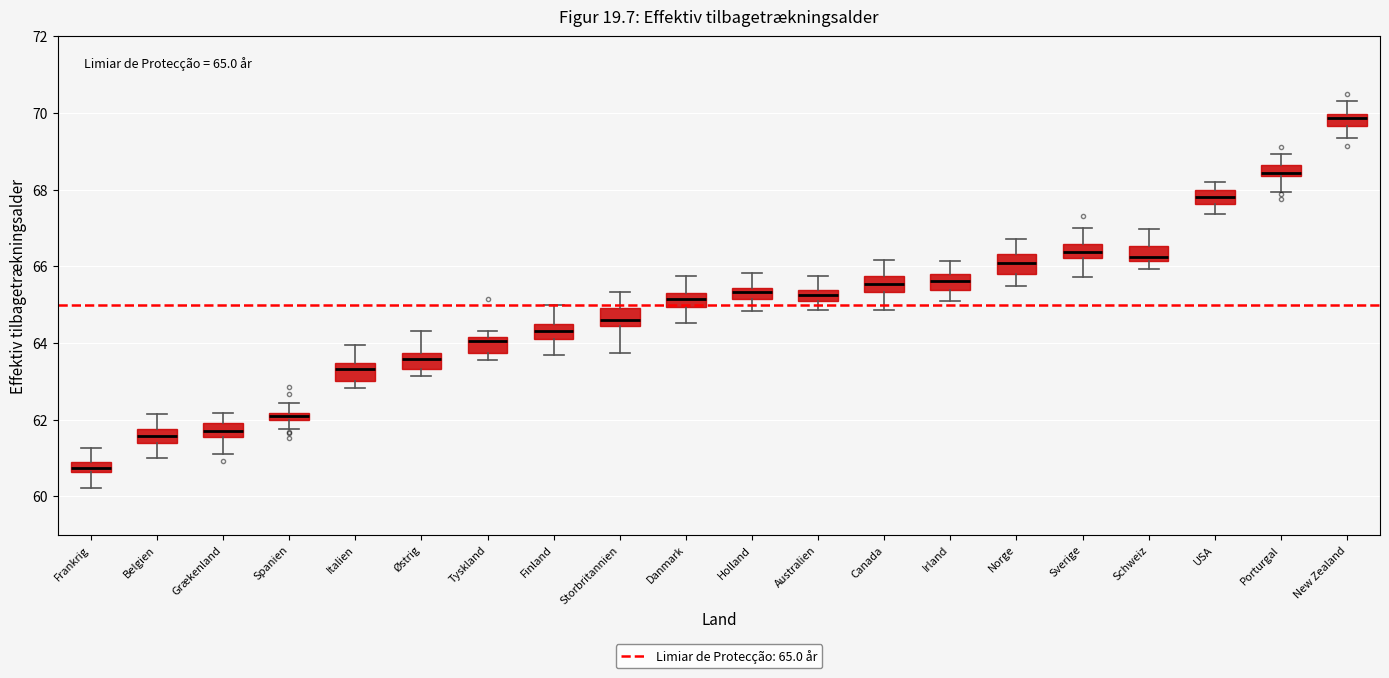

Which box has the lowest median line?

Frankrig